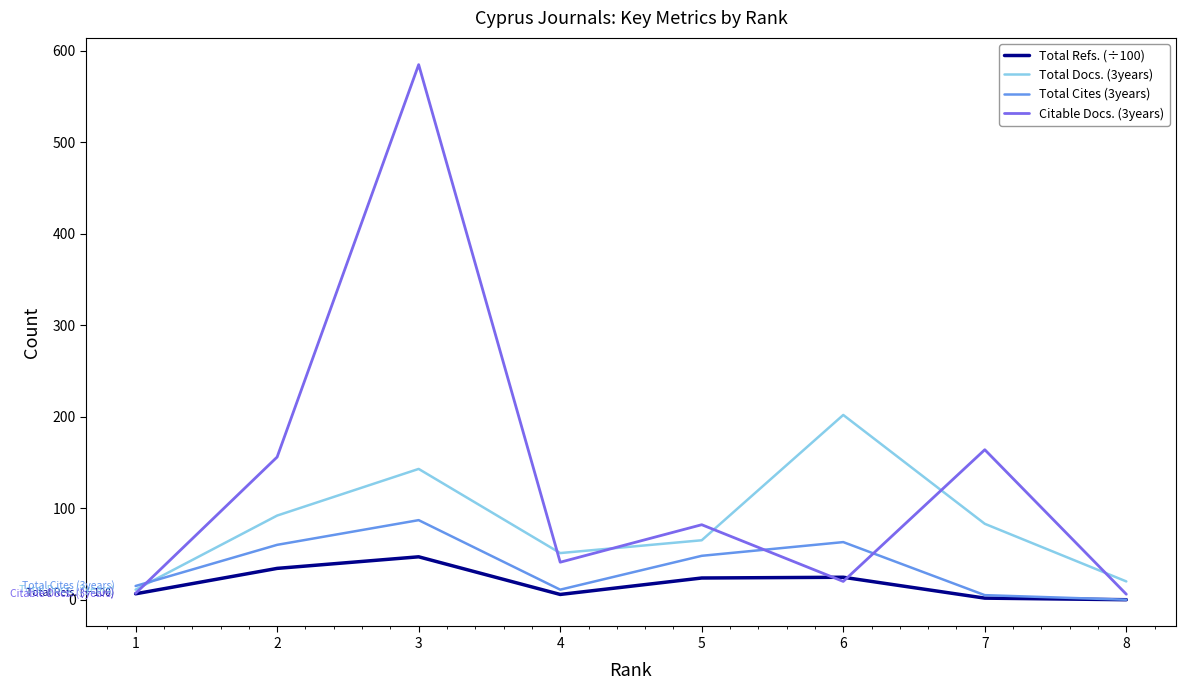

The value of Total Docs. (3years) at 6 is 294.1. True or false?

False